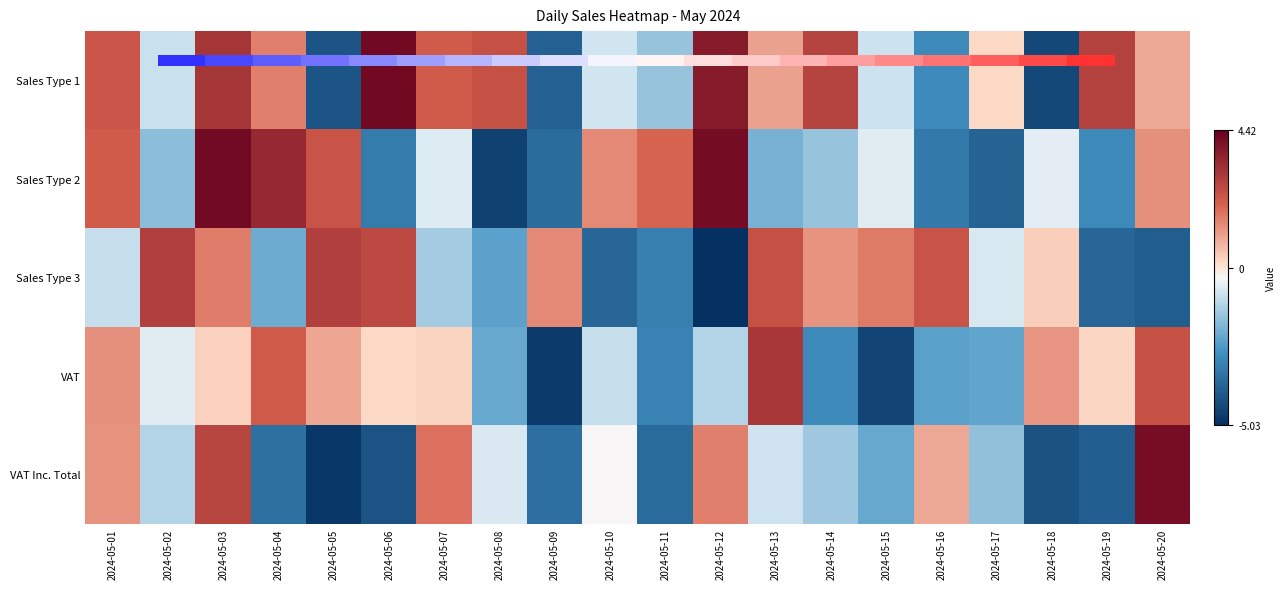

What is the highest value of the Sales Type 2 series?

4.1